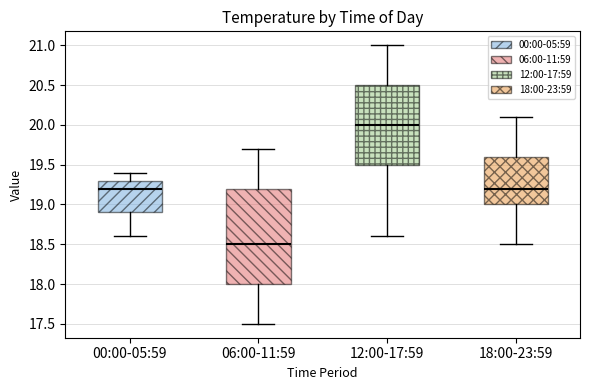

Which box is the tallest, from its lower edge to its upper edge?

06:00-11:59